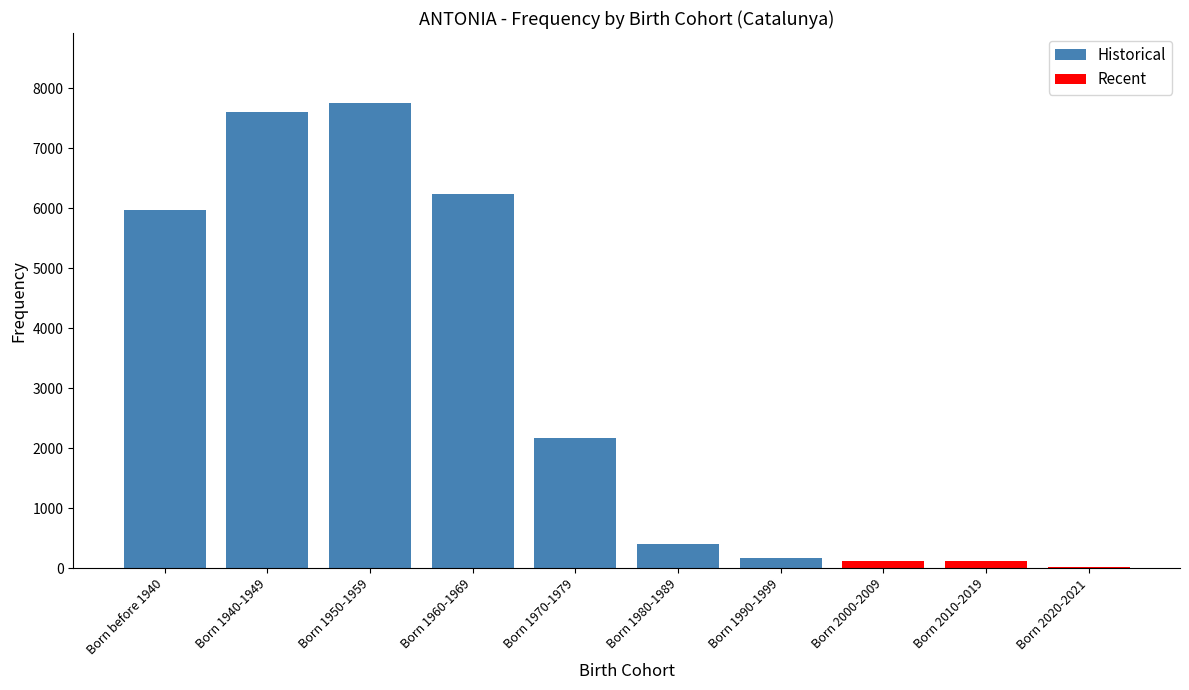

Reading left to right, extract all data points from this chart.

5964	7612	7758	6237	2174	395	166	112	122	25